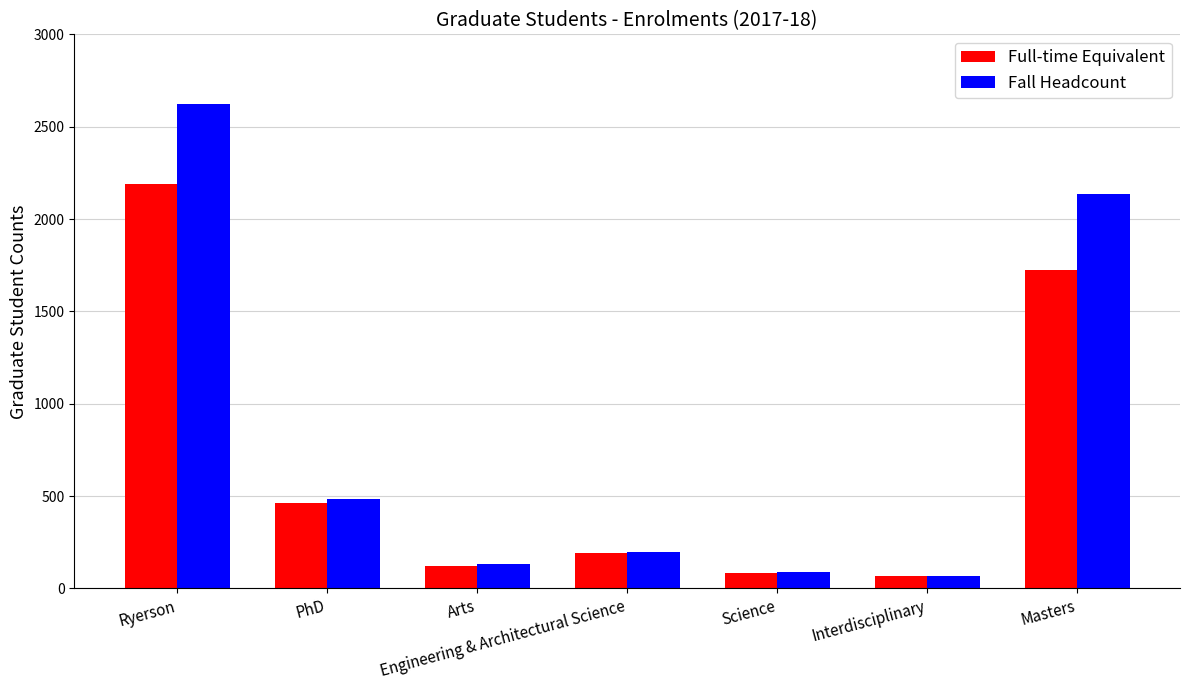

What is the greatest value displayed?

2624.0